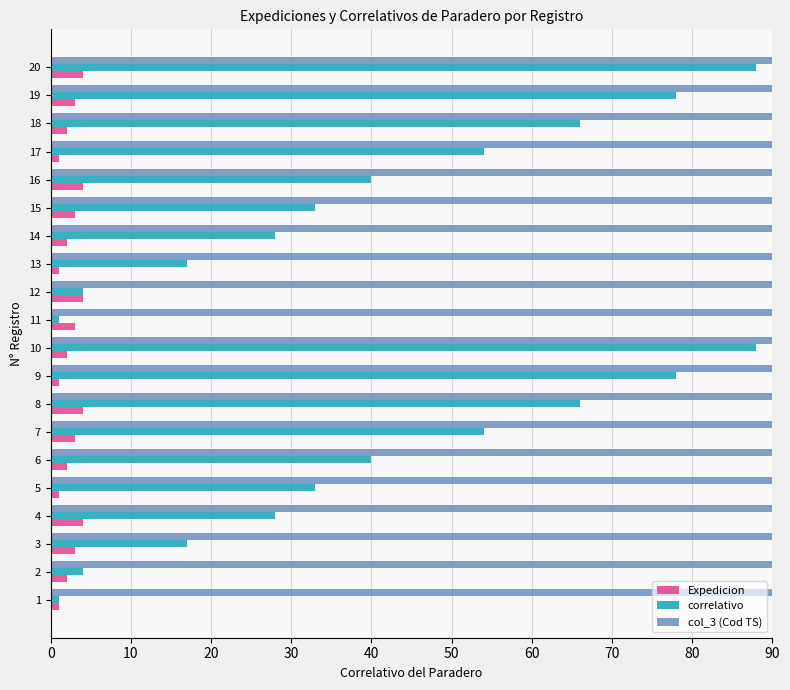

Count the Expedicion values in the range 2 to 4.

15